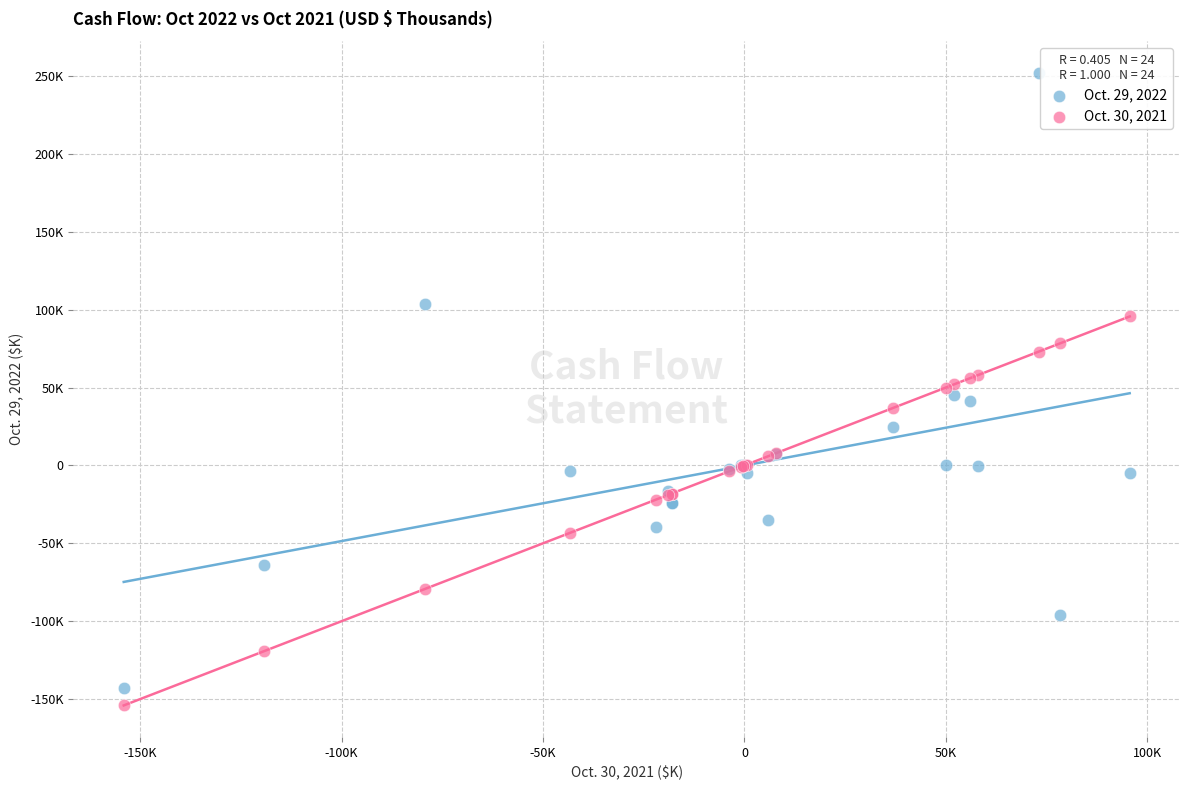

What are all the series names shown in the legend?

Oct. 29, 2022, Oct. 30, 2021